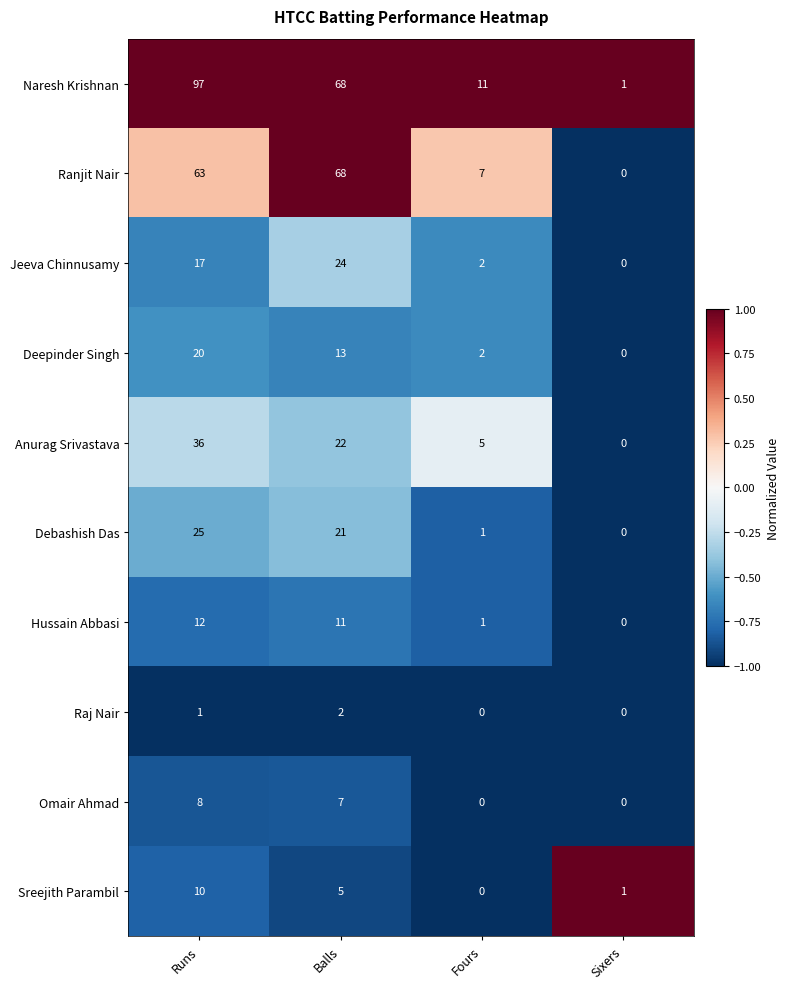

Which series has the largest range (max minus min)?

Naresh Krishnan